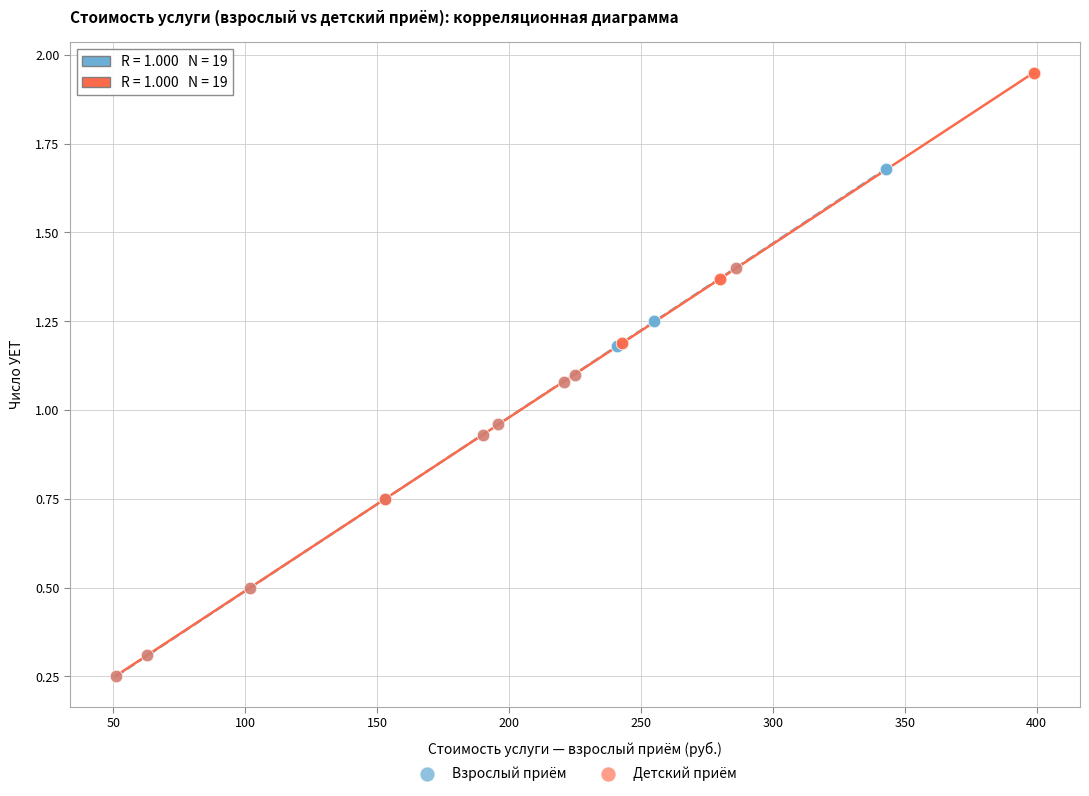

Which series contains the highest Y value?

Детский приём